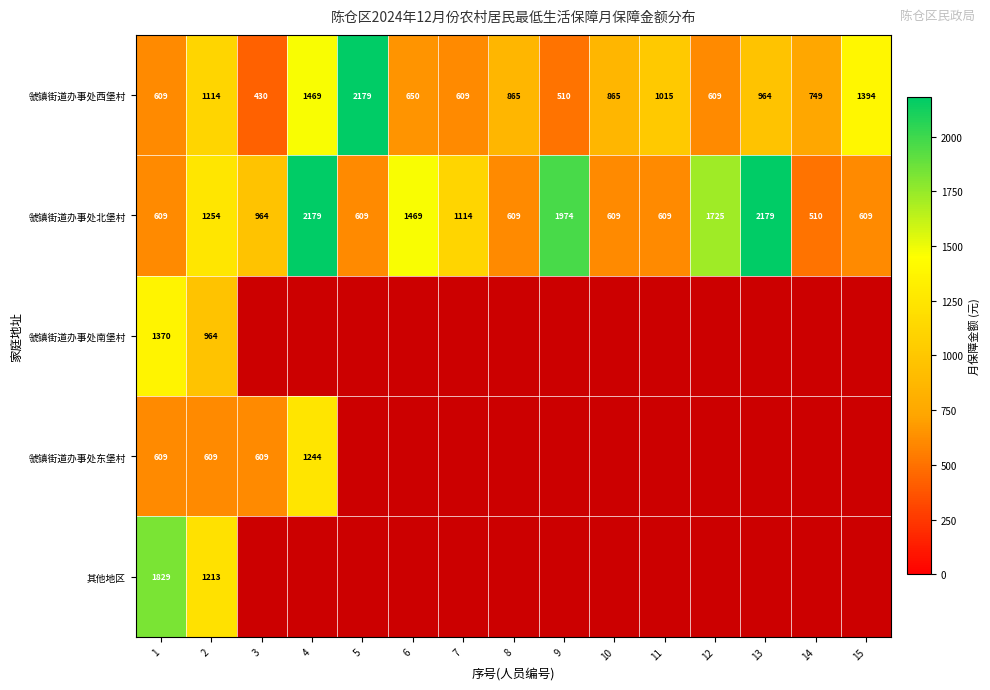

Which label corresponds to the largest value in the chart?

5